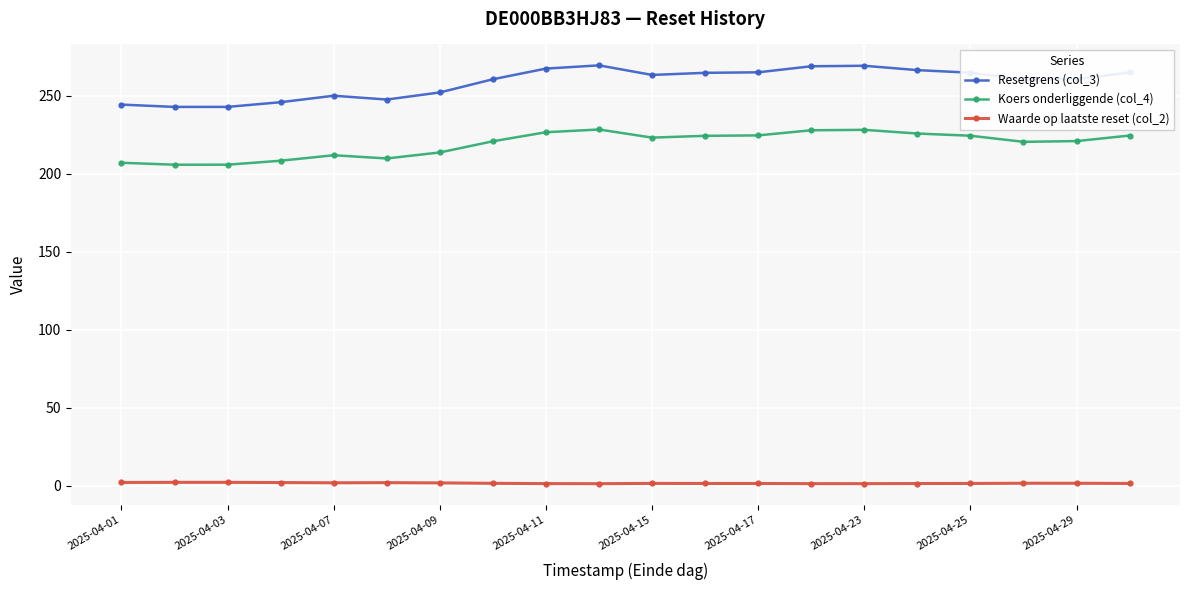

In Resetgrens (col_3), how many points are lower than both neighbors (excluding endpoints)?

4